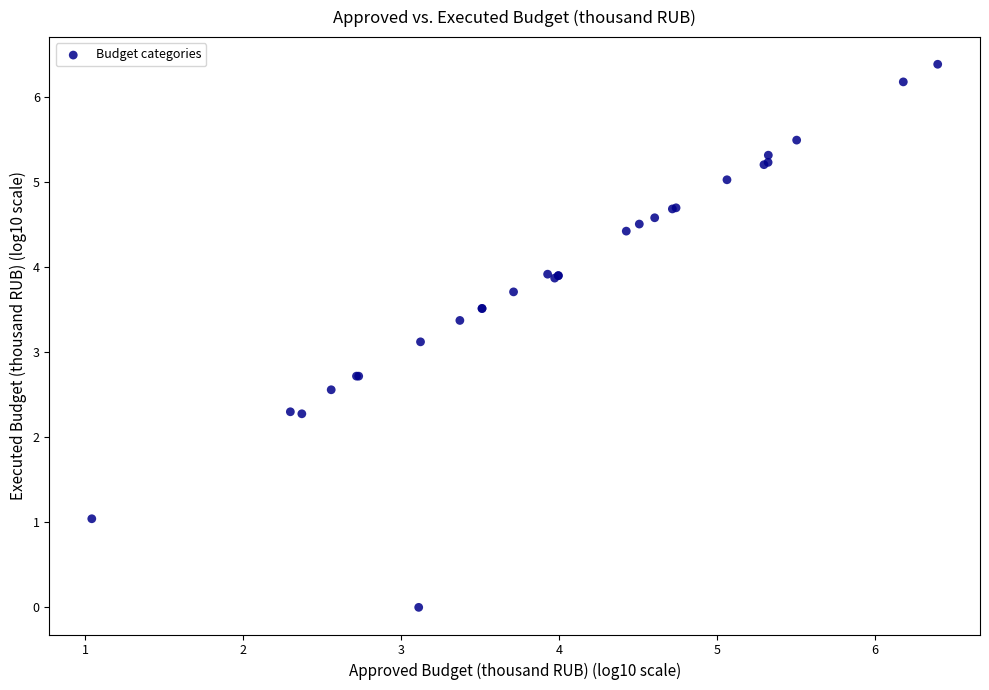

What Y value in the scatter plot is closest to 3?

3.1